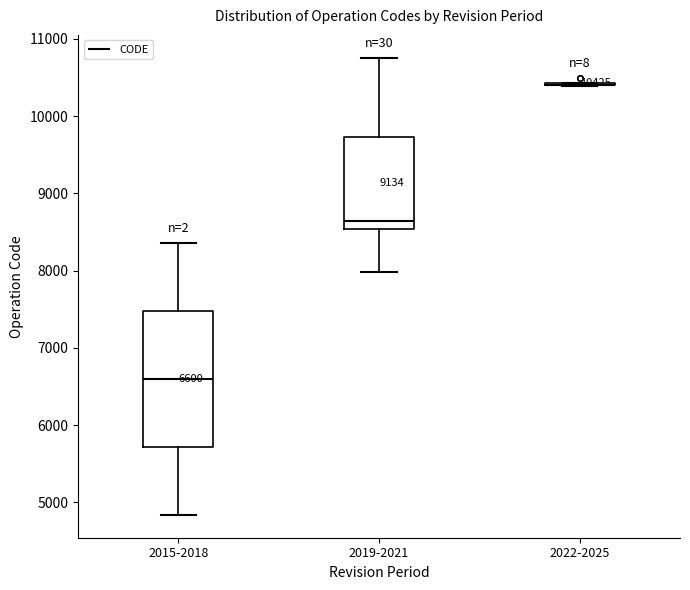

Comparing the boxes themselves (not the whiskers), which one is the tallest?

2015-2018